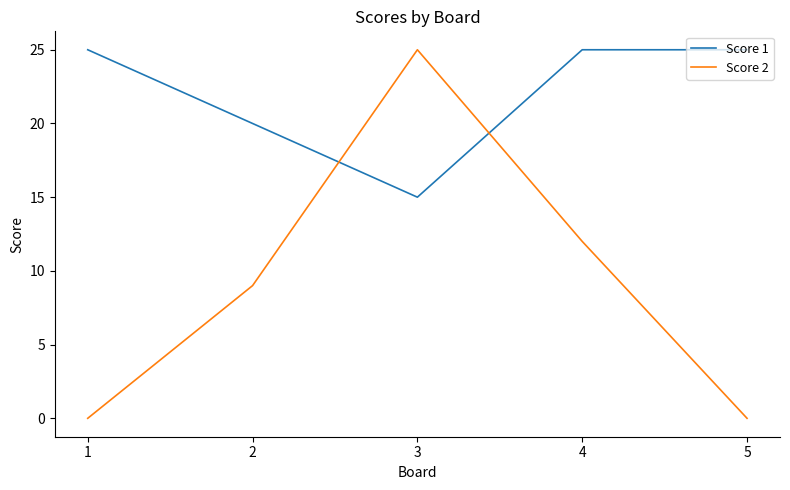

Reading left to right, list all the values displayed in this chart.

Score 1: 25	20	15	25	25
Score 2: 0	9	25	12	0